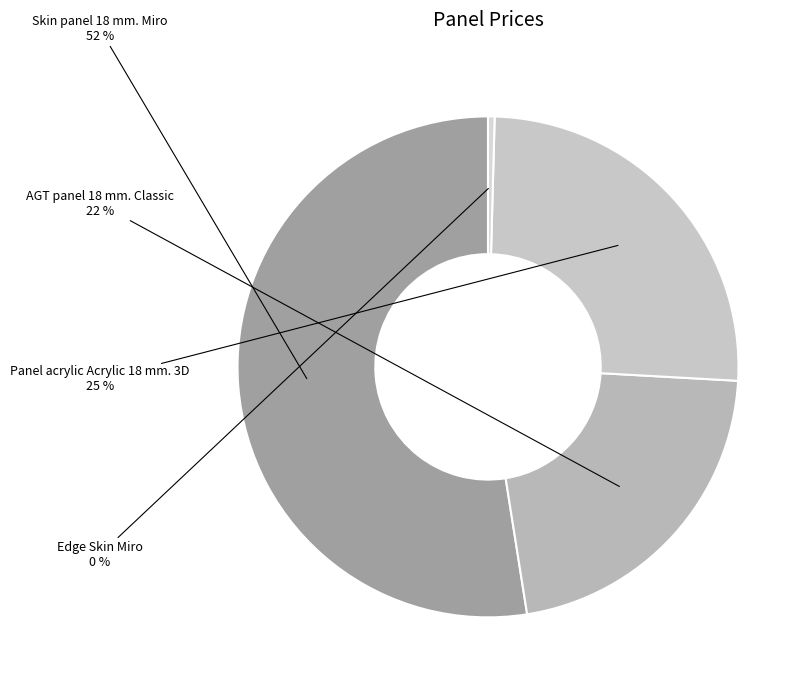

To the nearest percent, what is the average slice percentage?

25%